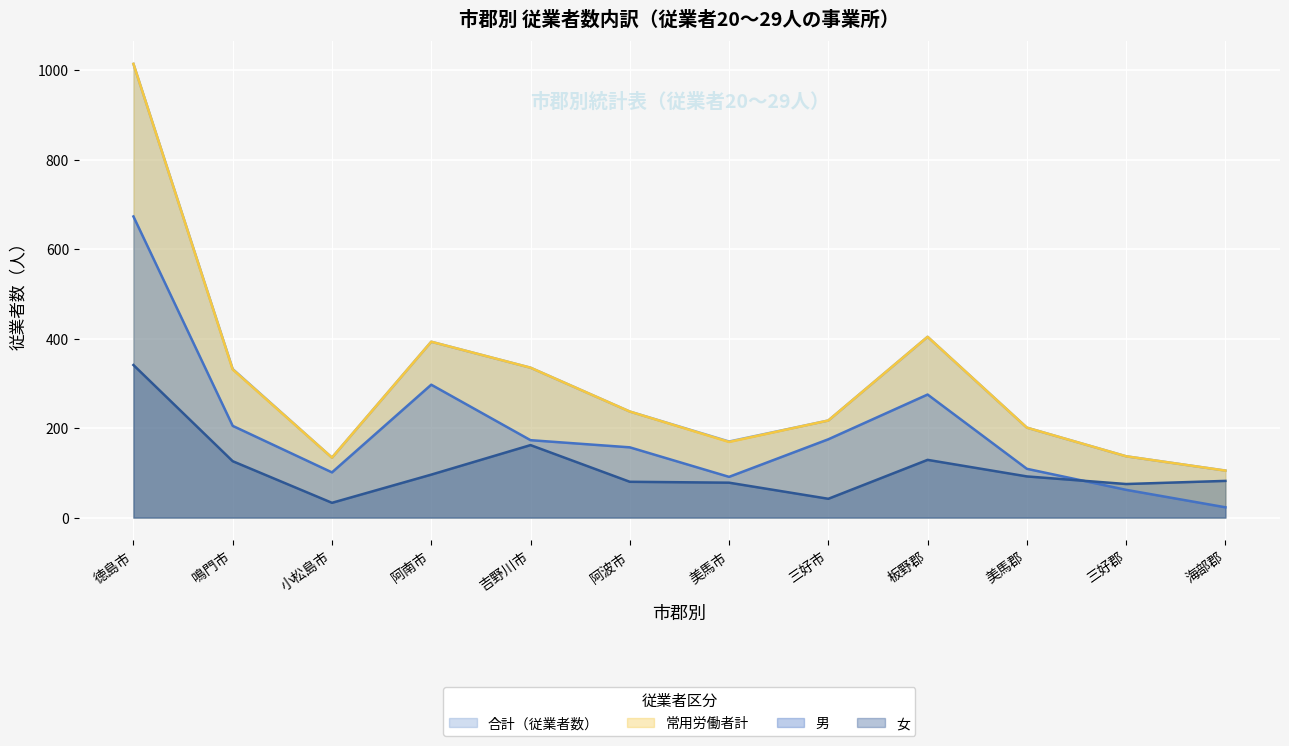

How many data points in 合計（従業者数） are less than 237?

6